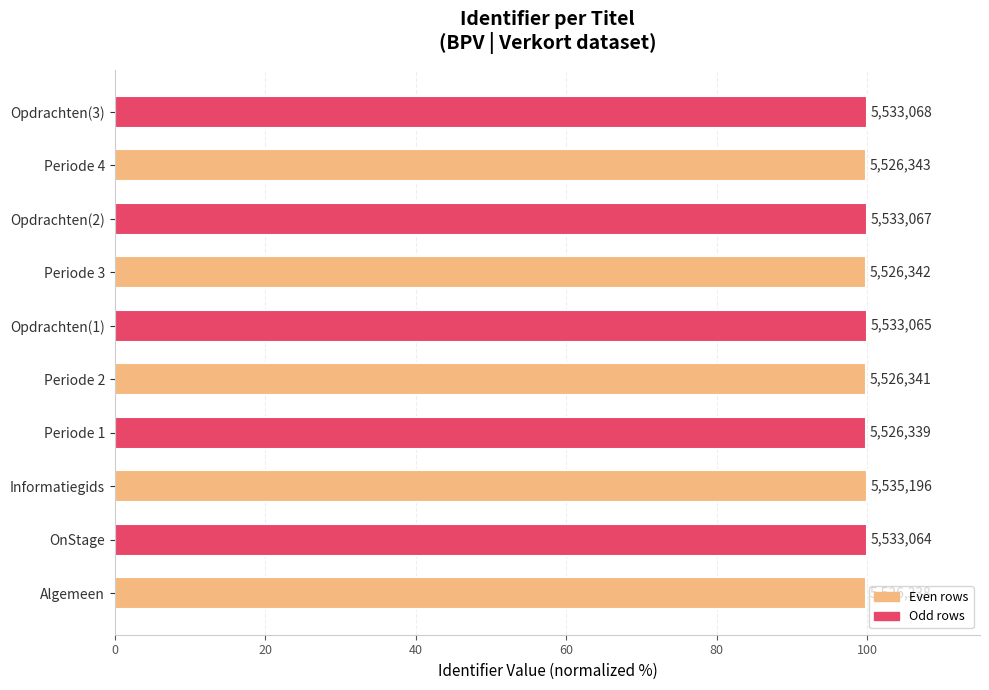

What is the sum of all values?

999.0